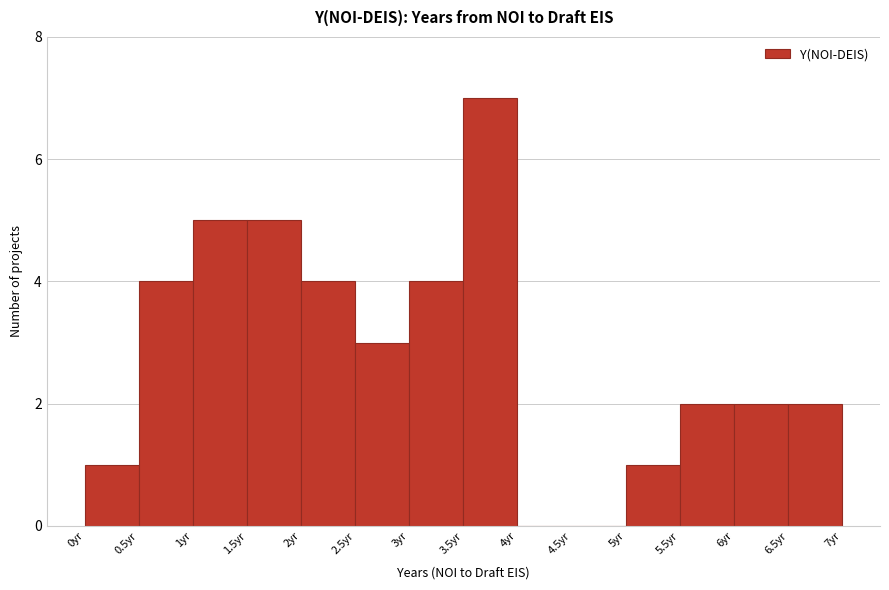

Reading left to right, transcribe this chart: for each bar, give the range it covers on the x-axis and its height. The values are not printed on the chart, so give them approximately, as read against the axis.

0.0 to 0.5: 1
0.5 to 1.0: 4
1.0 to 1.5: 5
1.5 to 2.0: 5
2.0 to 2.5: 4
2.5 to 3.0: 3
3.0 to 3.5: 4
3.5 to 4.0: 7
4.0 to 4.5: 0
4.5 to 5.0: 0
5.0 to 5.5: 1
5.5 to 6.0: 2
6.0 to 6.5: 2
6.5 to 7.0: 2